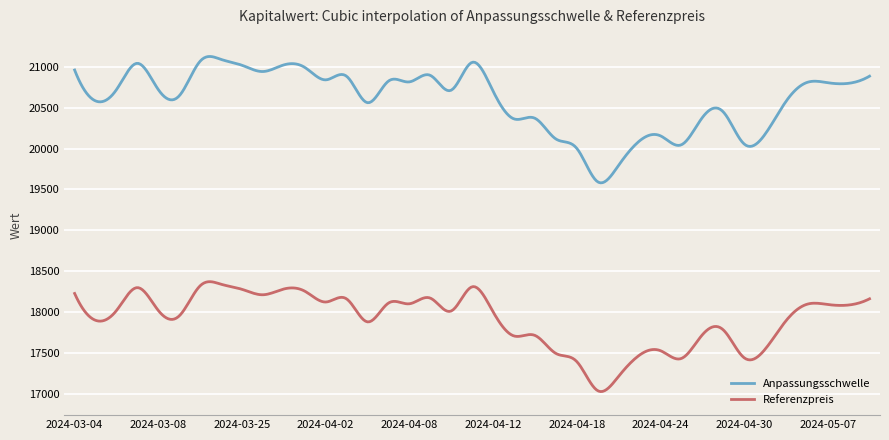

Which series has the largest total across all categories?

Anpassungsschwelle